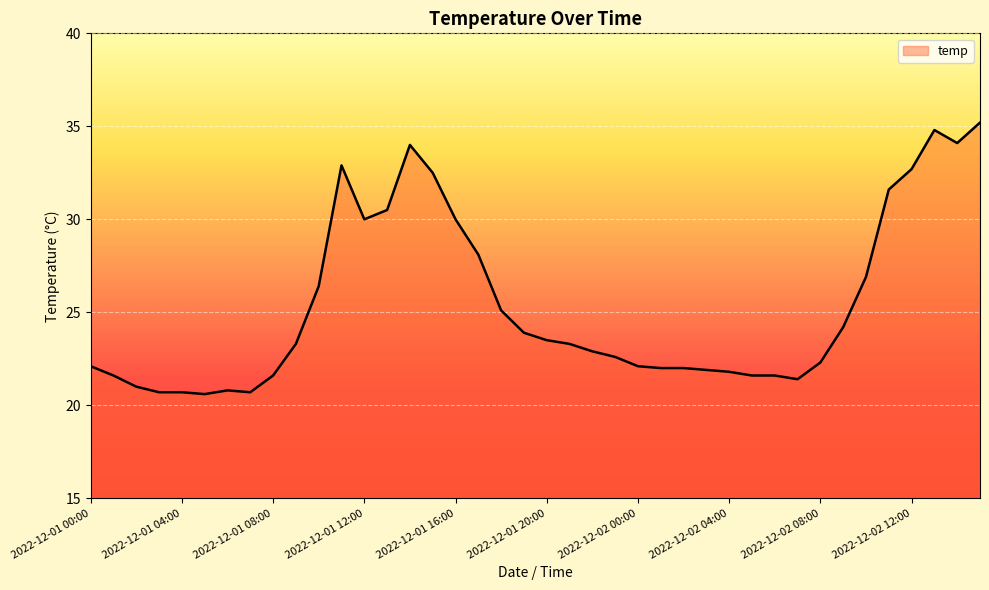

What is the minimum value shown in the chart?

20.6